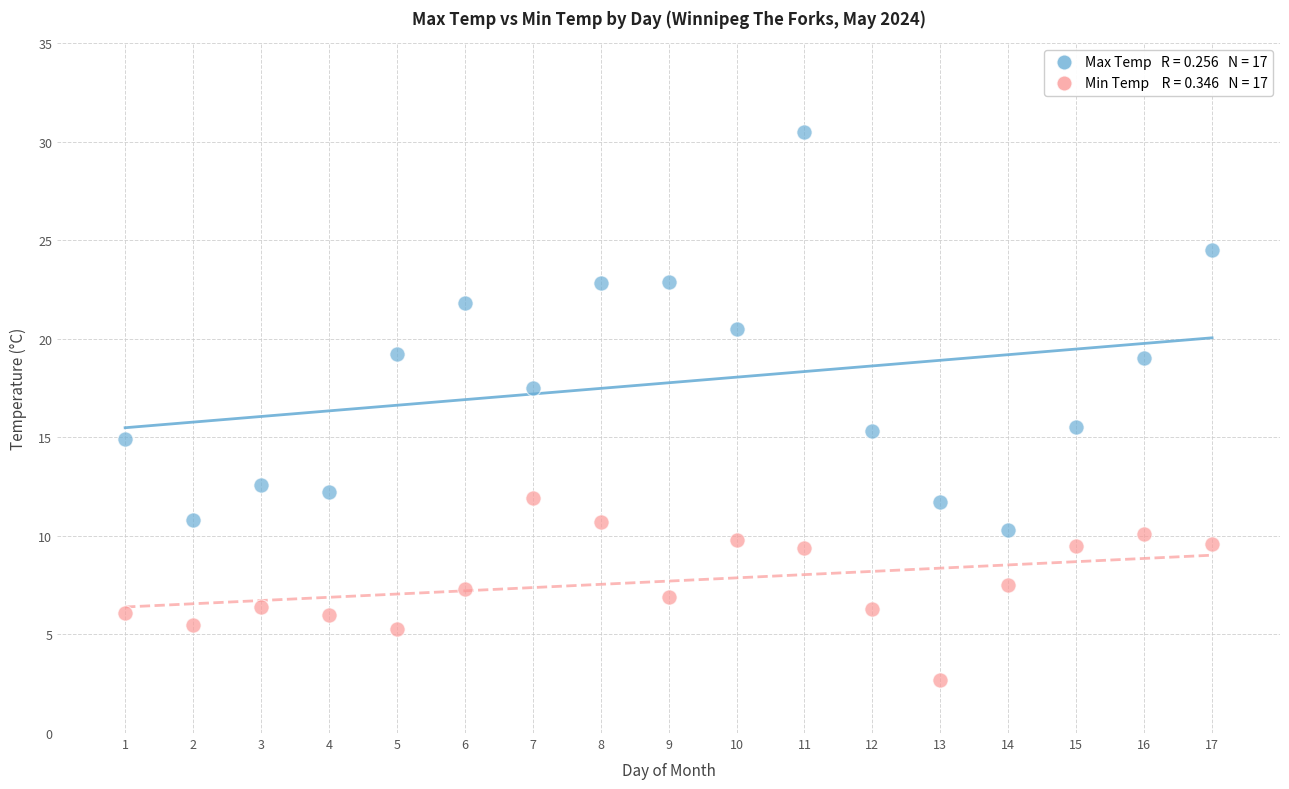

Across all data points, what is the range of X values (max minus min)?

16.0